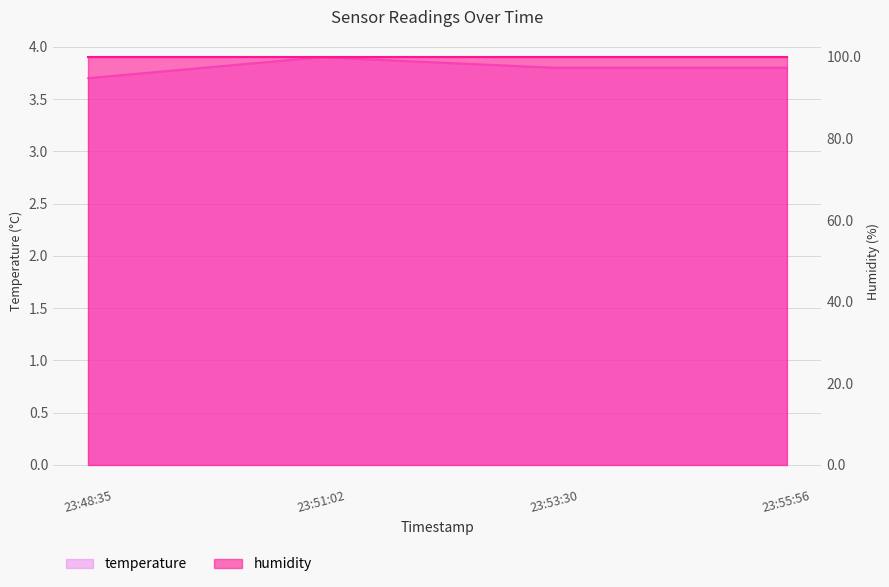

At which category does the data reach its first local peak?

23:51:02